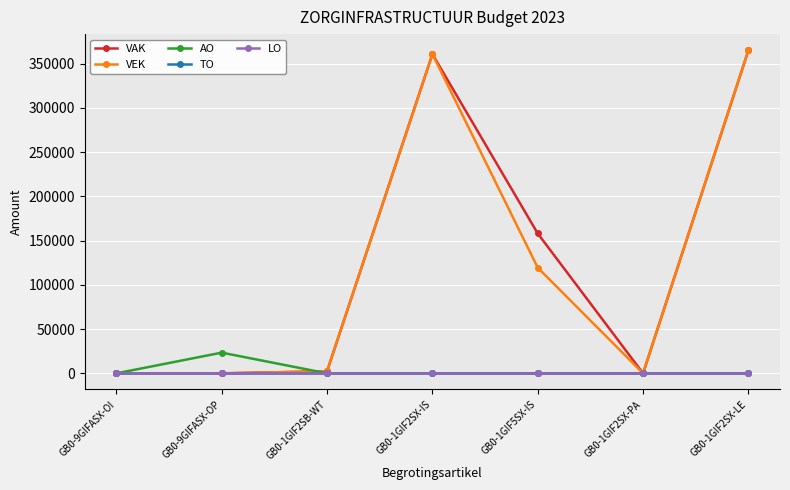

Is this an area chart (filled region under the line)?

No